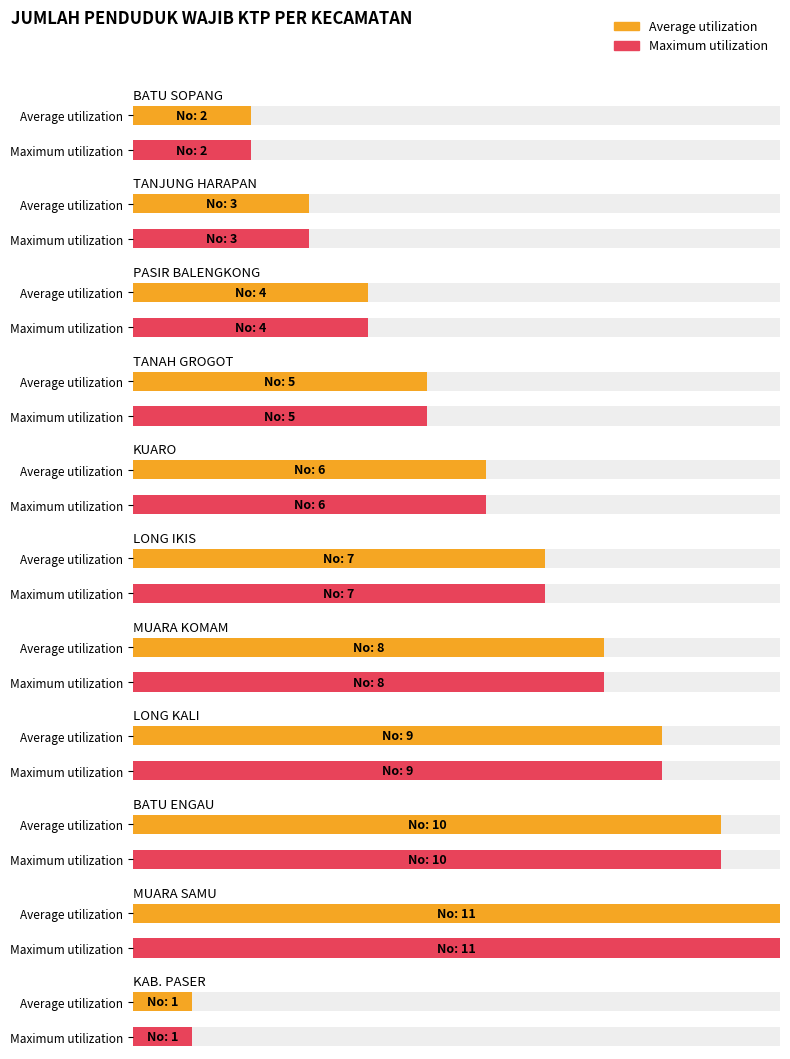

What is the difference between the maximum and minimum values in the Average utilization series?

10